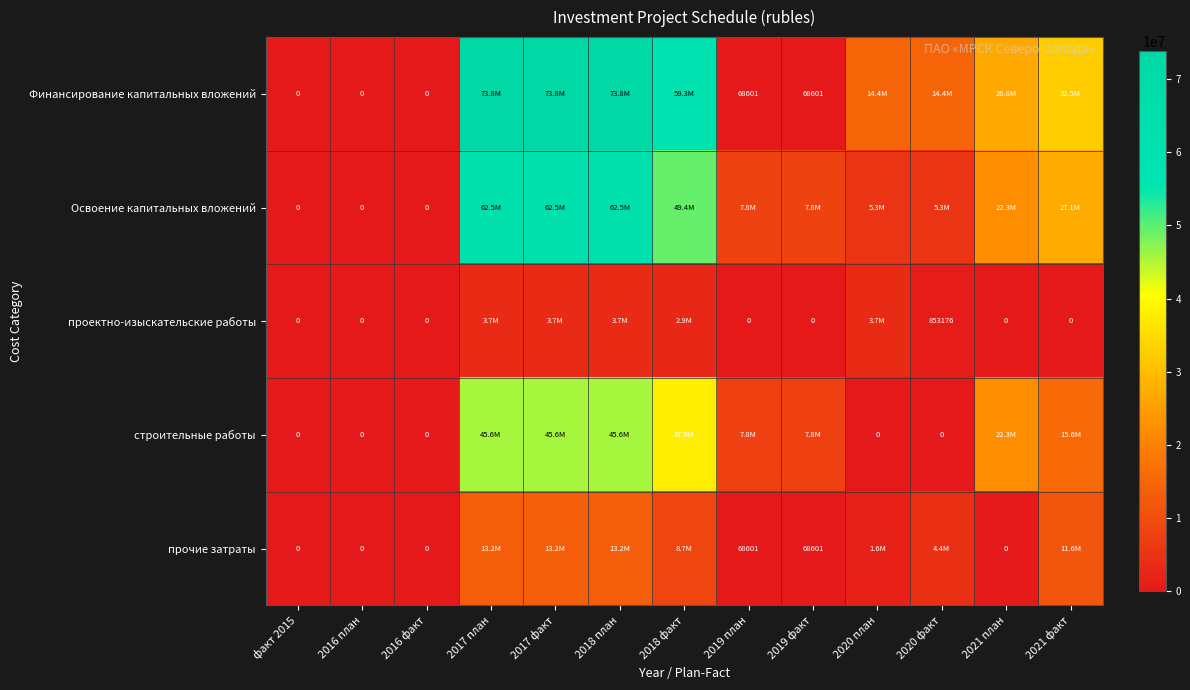

True or false: проектно-изыскательские работы has a value of 3707000 at 2018 план.

True